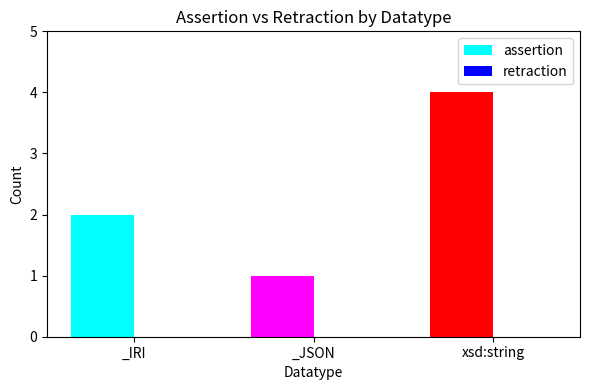

Which label corresponds to the largest value in the chart?

xsd:string